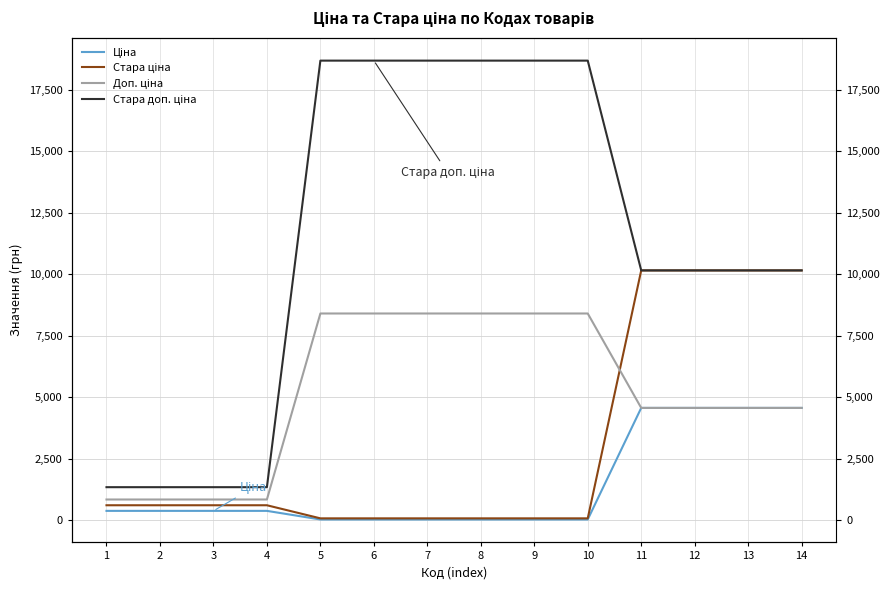

Which category has the highest value in the Доп. ціна series?

5